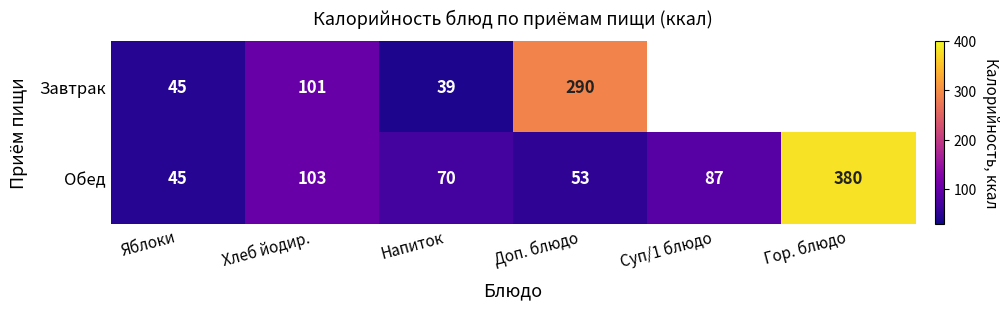

Which has a higher value, Хлеб йодир. or Яблоки?

Хлеб йодир.